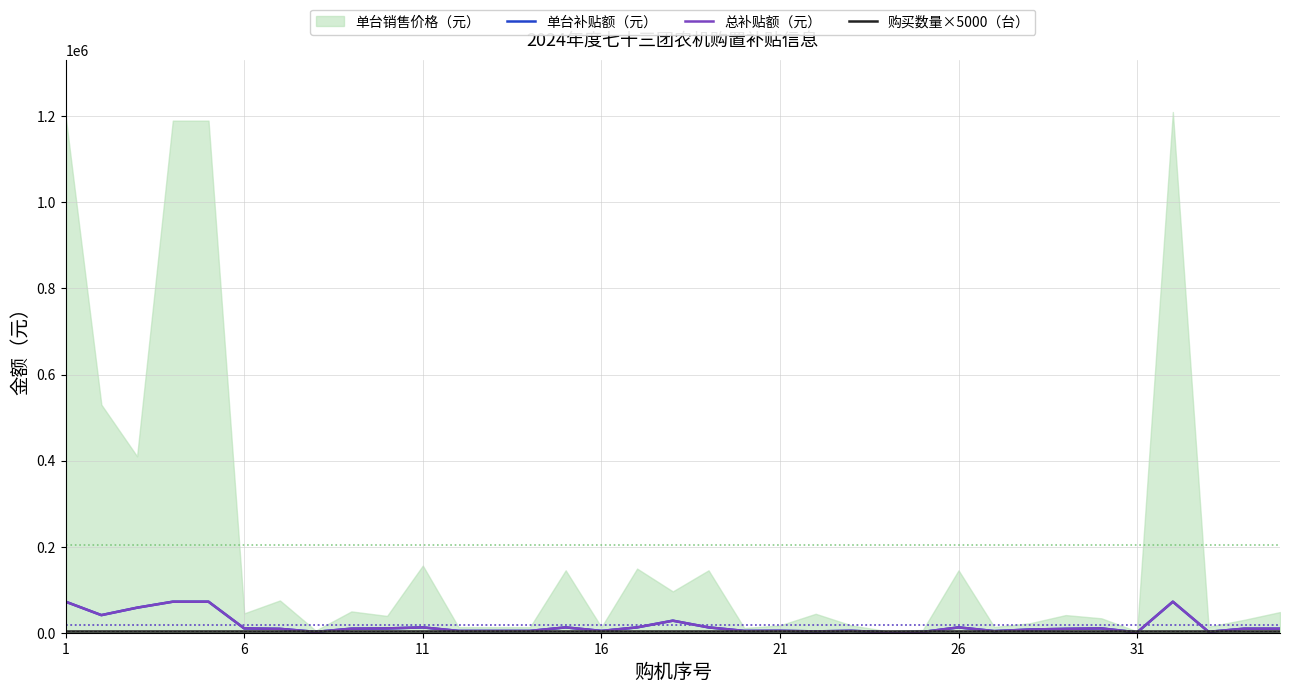

Read the 购买数量×5000（台） value at 1.

5000